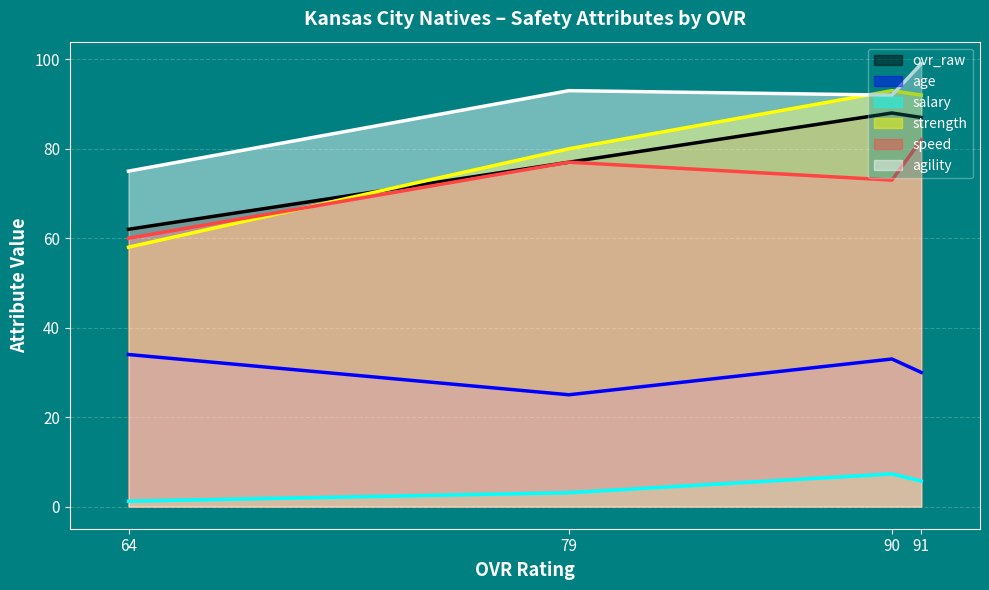

Where do ovr_raw and strength first cross each other?

64 and 79